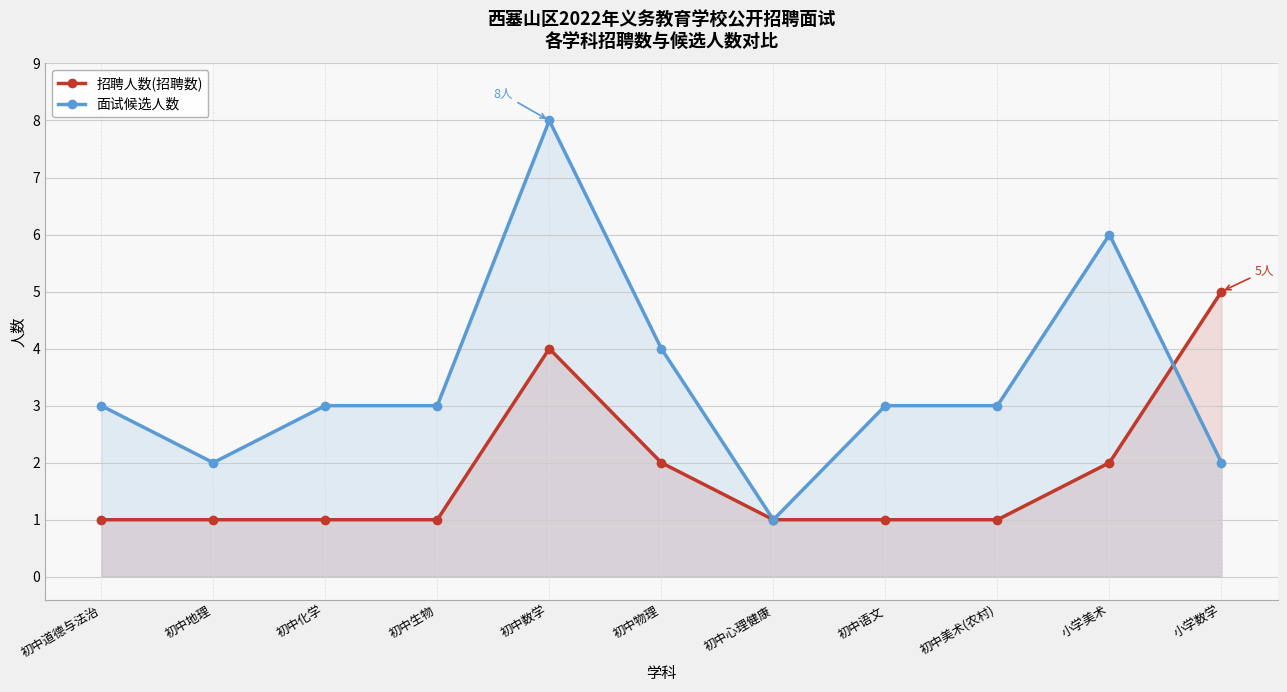

True or false: 面试候选人数 and 招聘人数(招聘数) intersect in this chart.

True